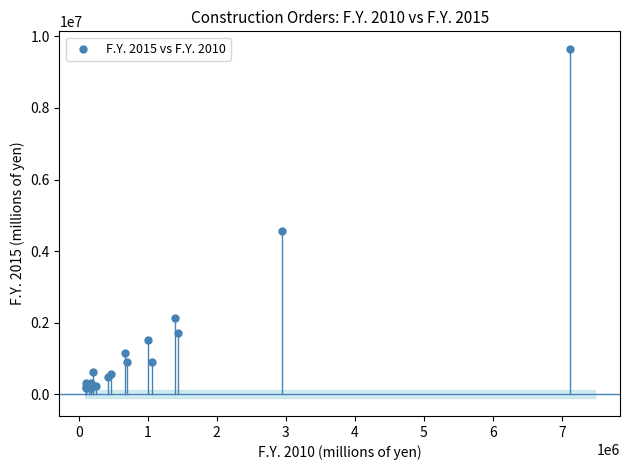

What Y value in the scatter plot is closest to 4908944?

4574351.1